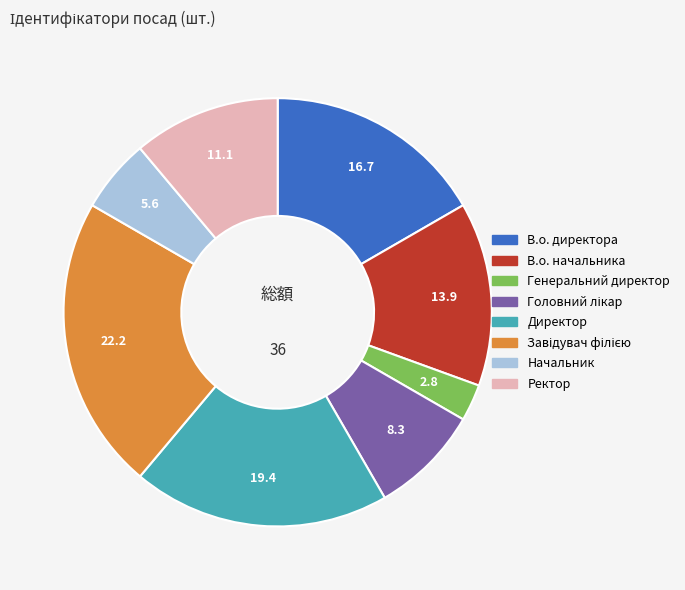

Approximately how many times larger is the value at В.о. директора compared to Директор?

0.9